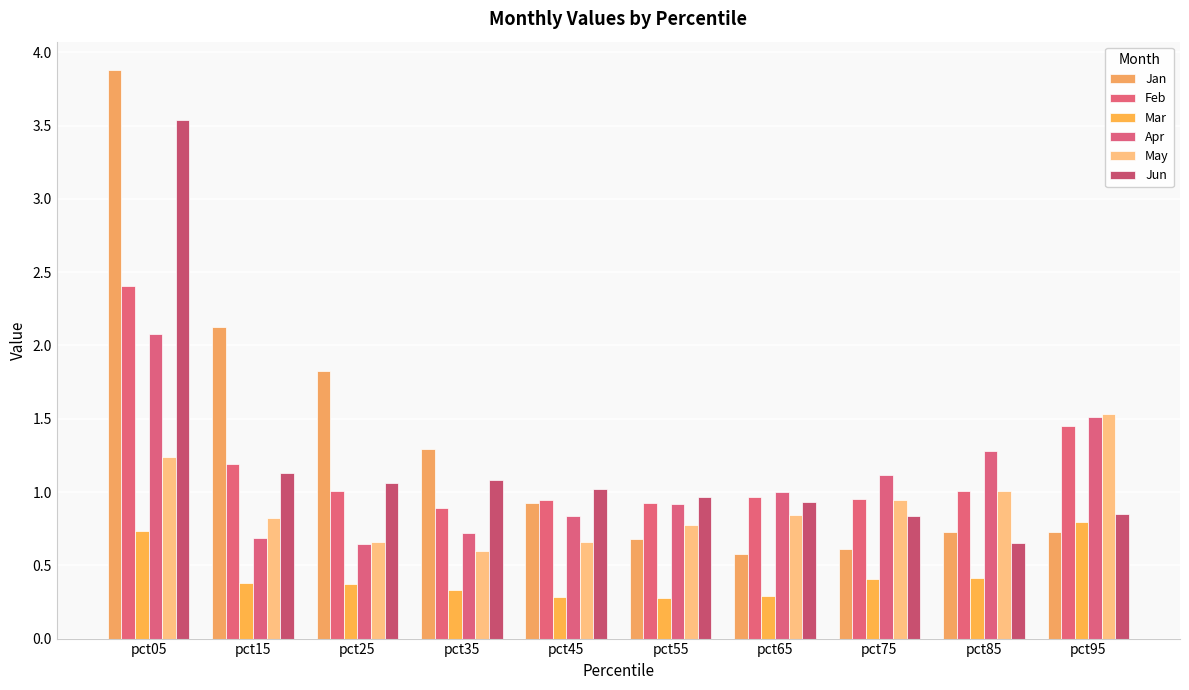

How many groups of bars are there?

10